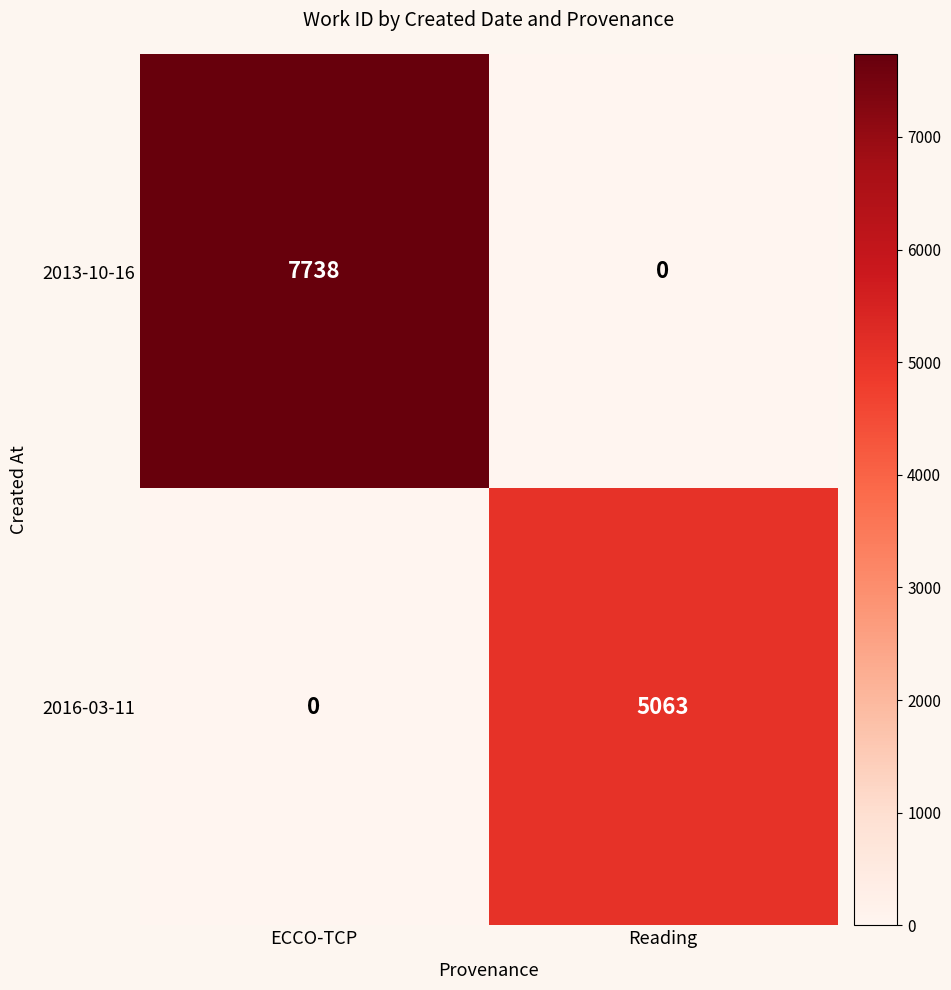

Which series has the largest total across all categories?

2013-10-16